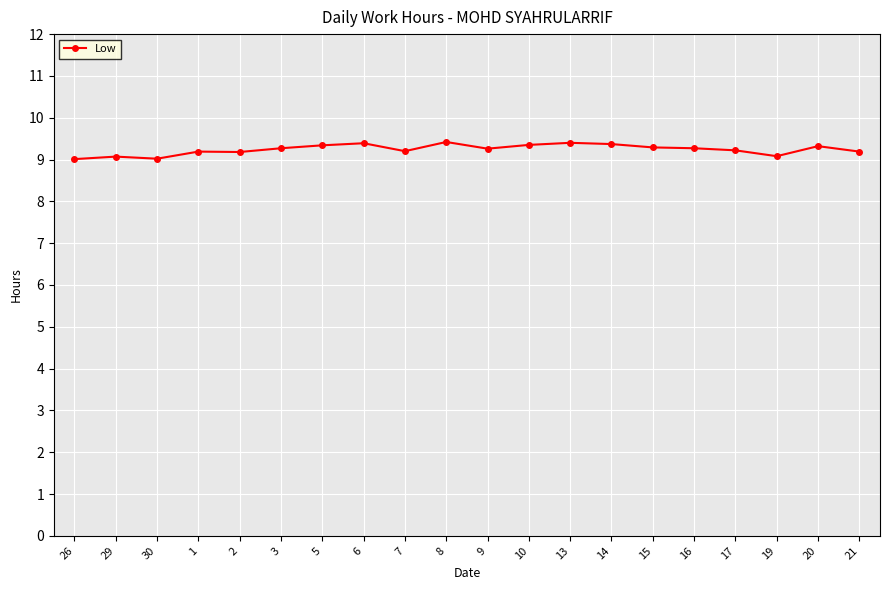

True or false: the data shows 9.4 at 8.

True